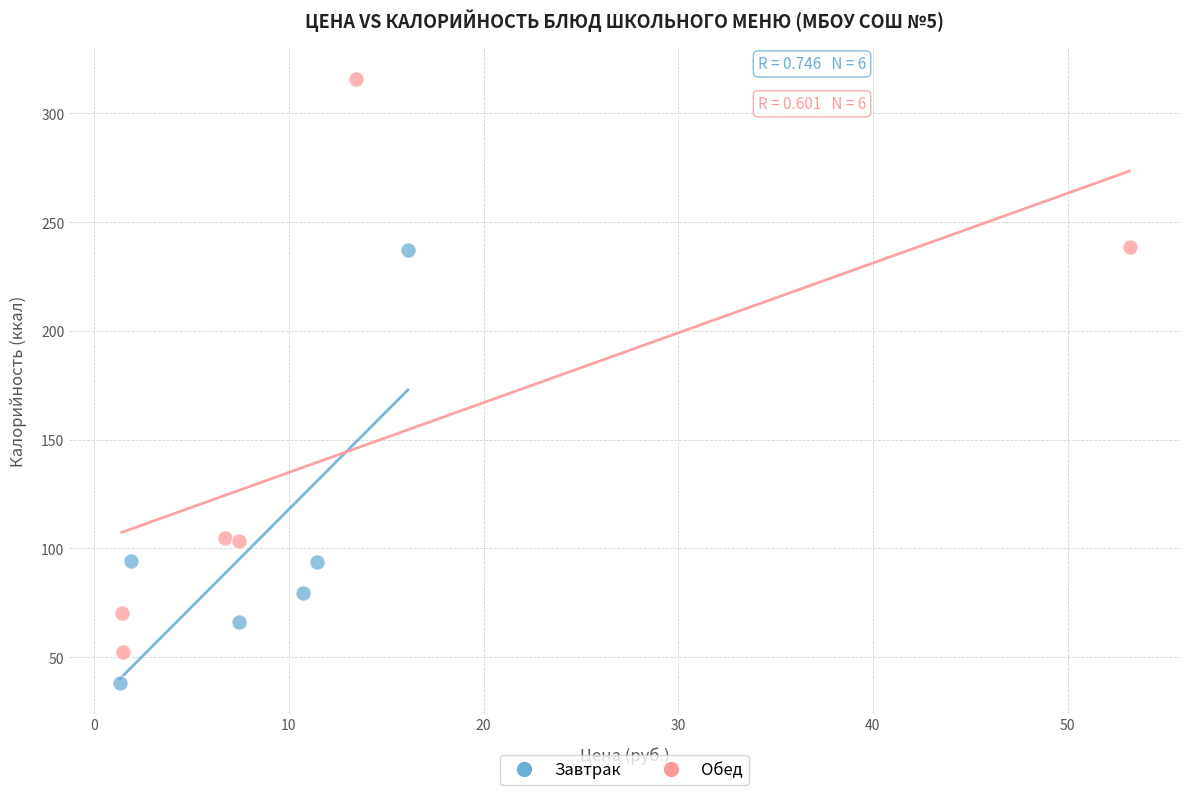

What are all the series names shown in the legend?

Завтрак, Обед